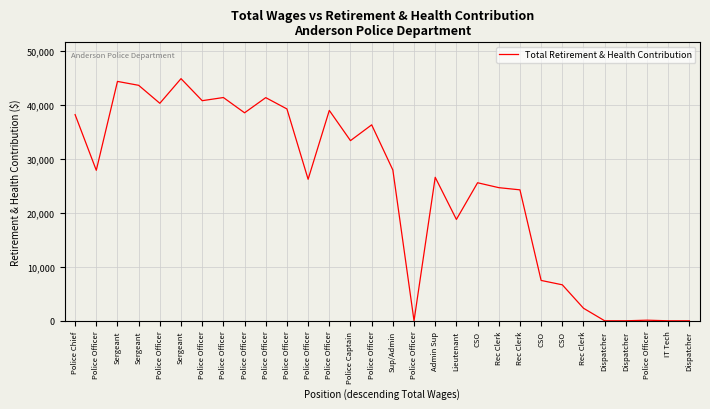

Where is the data nearest to the value 22440?

Rec Clerk